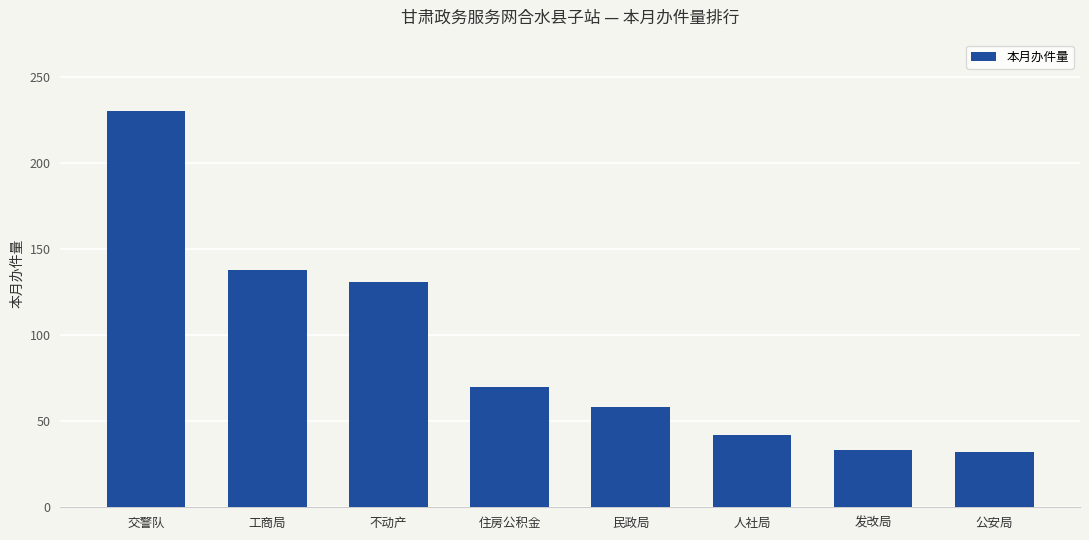

What is the sum of all values?

734